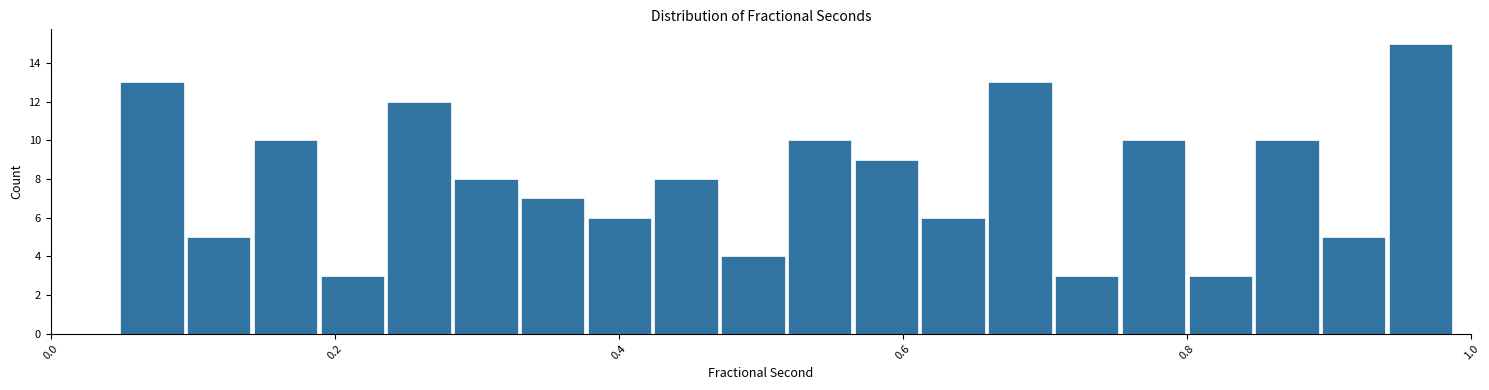

Around what value on the x-axis is the tallest bar? Give the approximate position of its centre, as read against the axis.

0.96